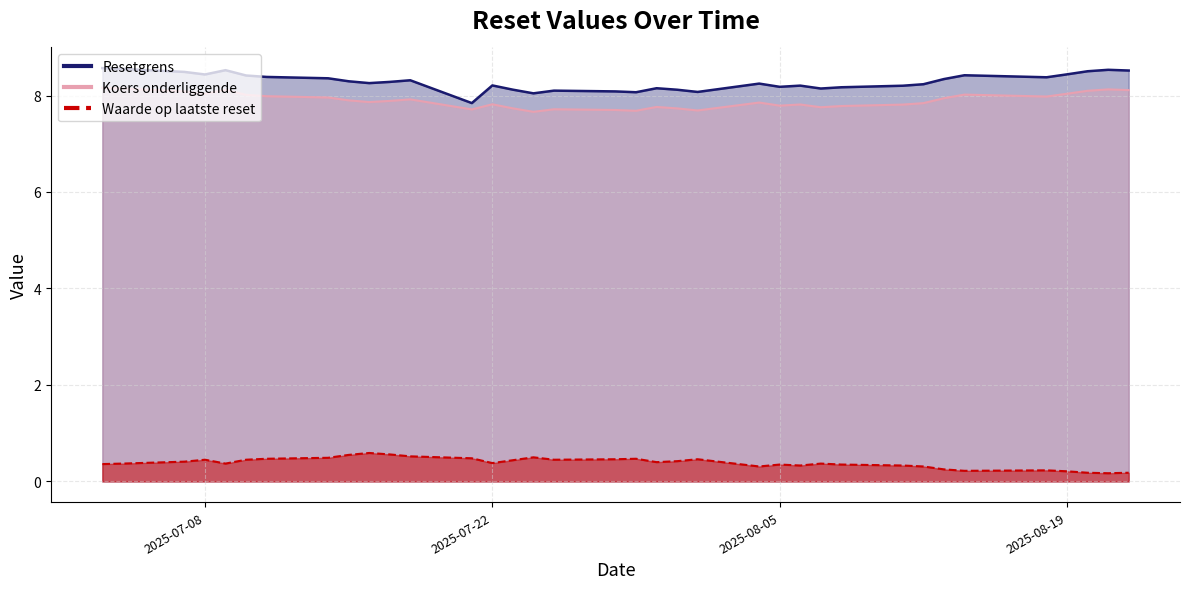

What are all the series names shown in the legend?

Resetgrens, Koers onderliggende, Waarde op laatste reset